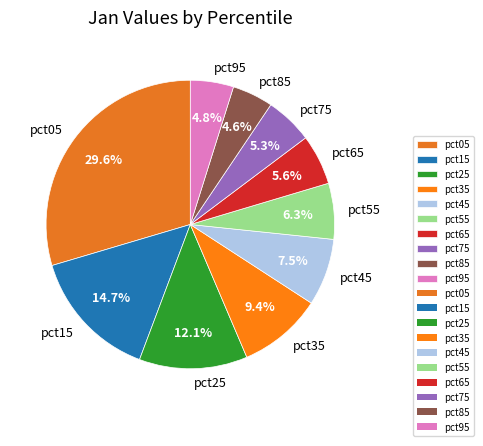

What portion of the pie excludes pct35?

90.6%